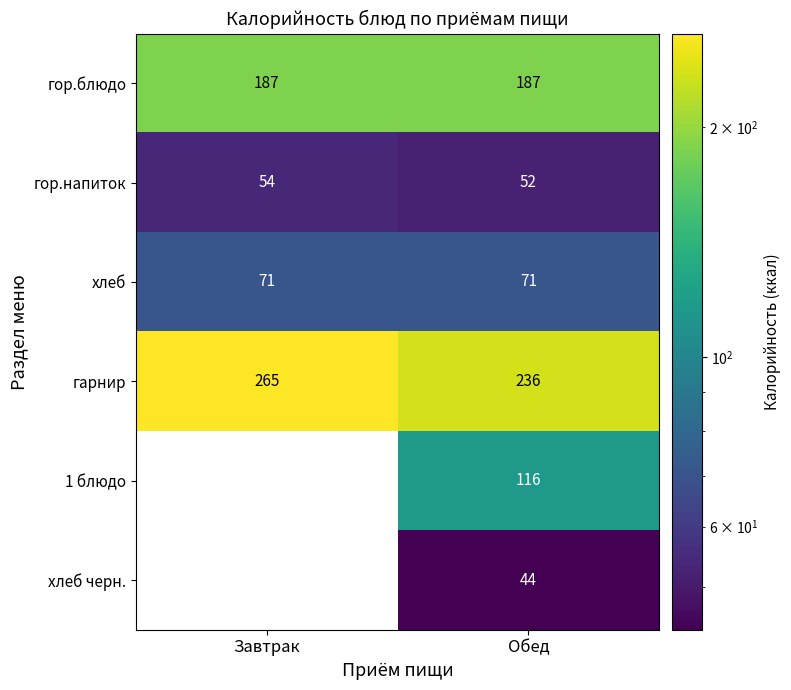

Is the value of гор.напиток at Завтрак greater than the value of гарнир at Завтрак?

No